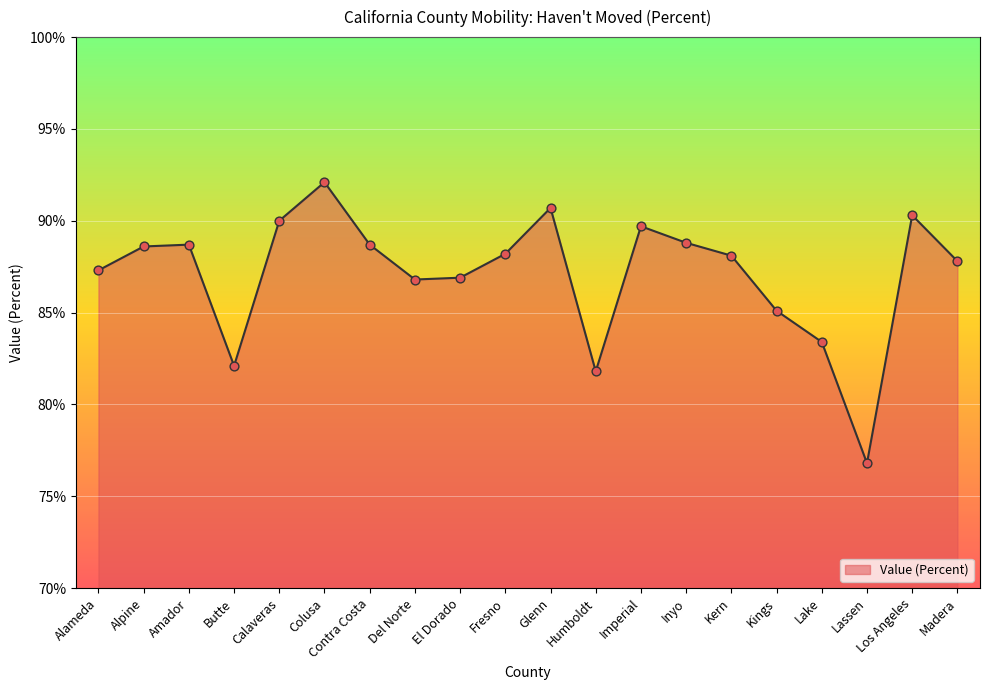

What is the ratio of the value at Alameda to the value at Inyo?

1.0